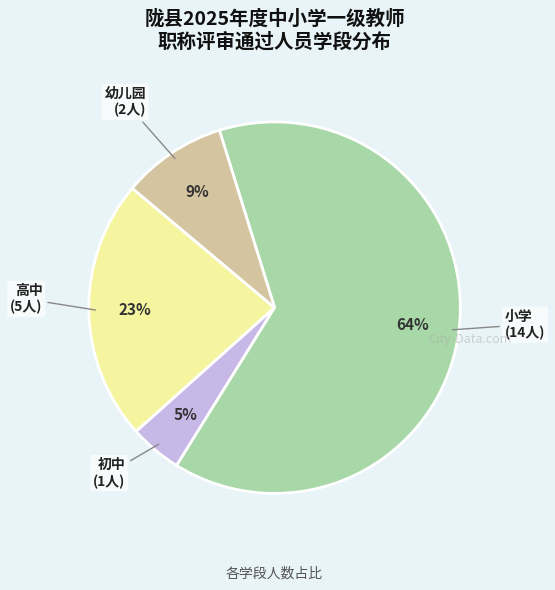

To the nearest percent, what is the average slice percentage?

25%